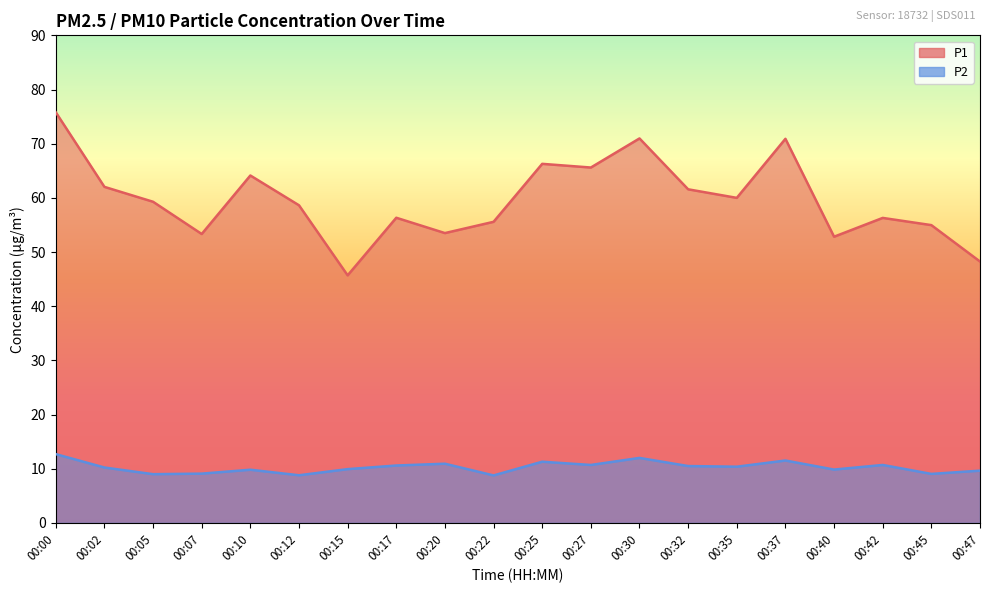

Rank the series by their average value, from highest to lowest.

P1, P2